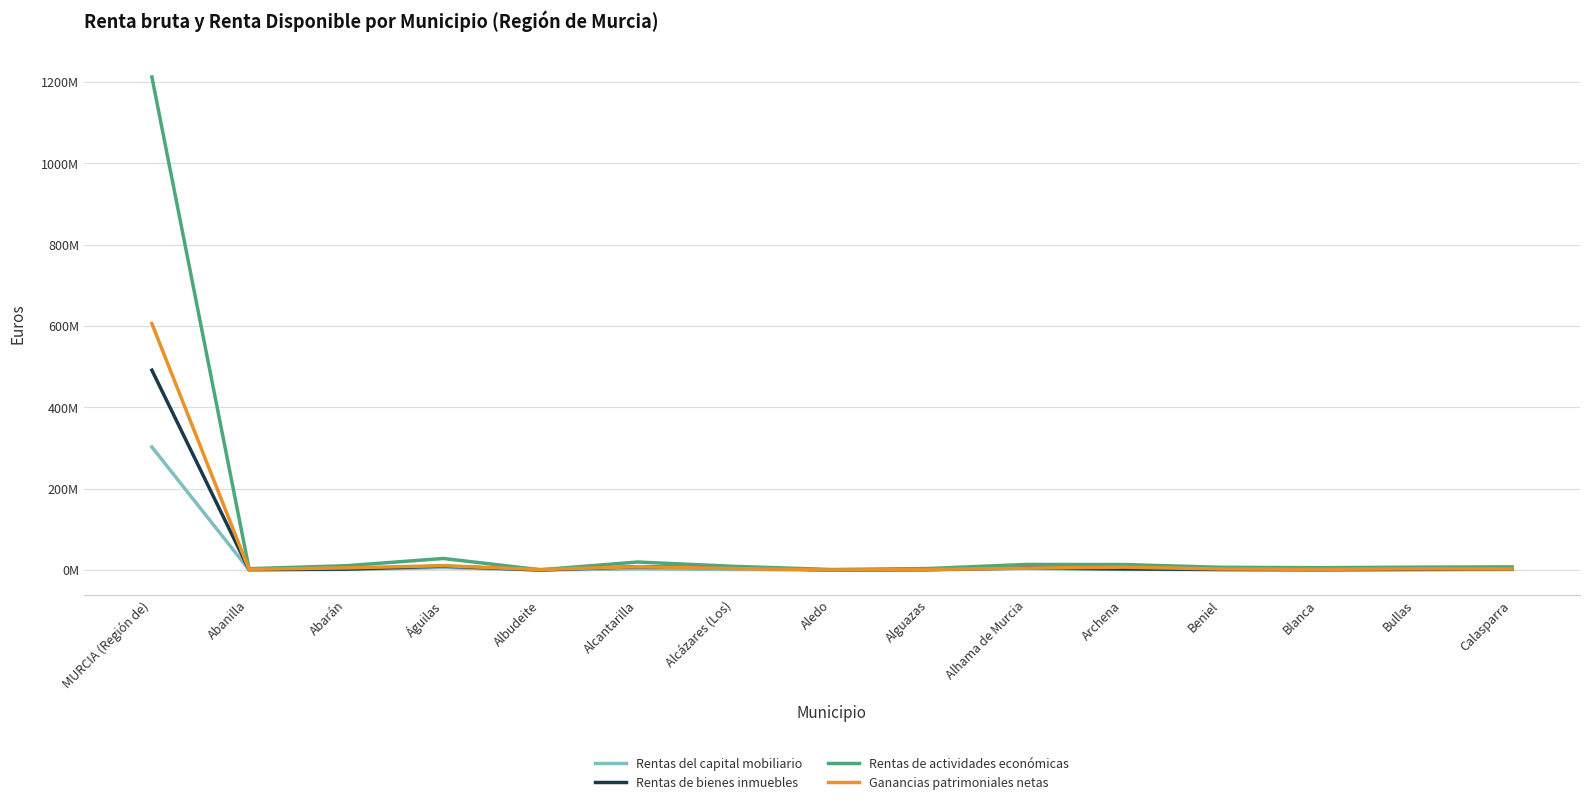

Between Alhama de Murcia and Alcázares (Los), which is larger?

Alhama de Murcia